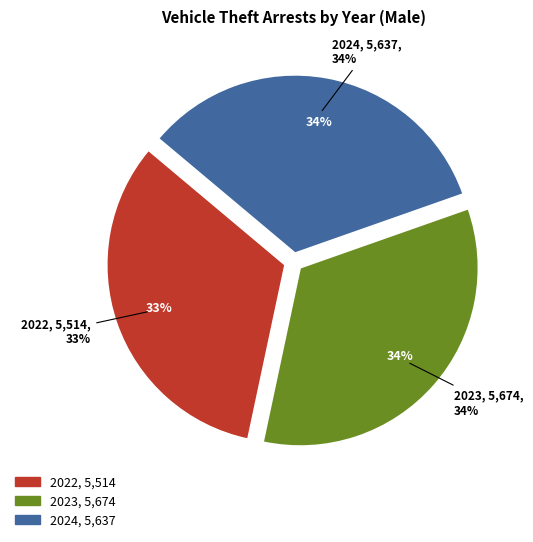

To the nearest percent, what is the average slice percentage?

33%